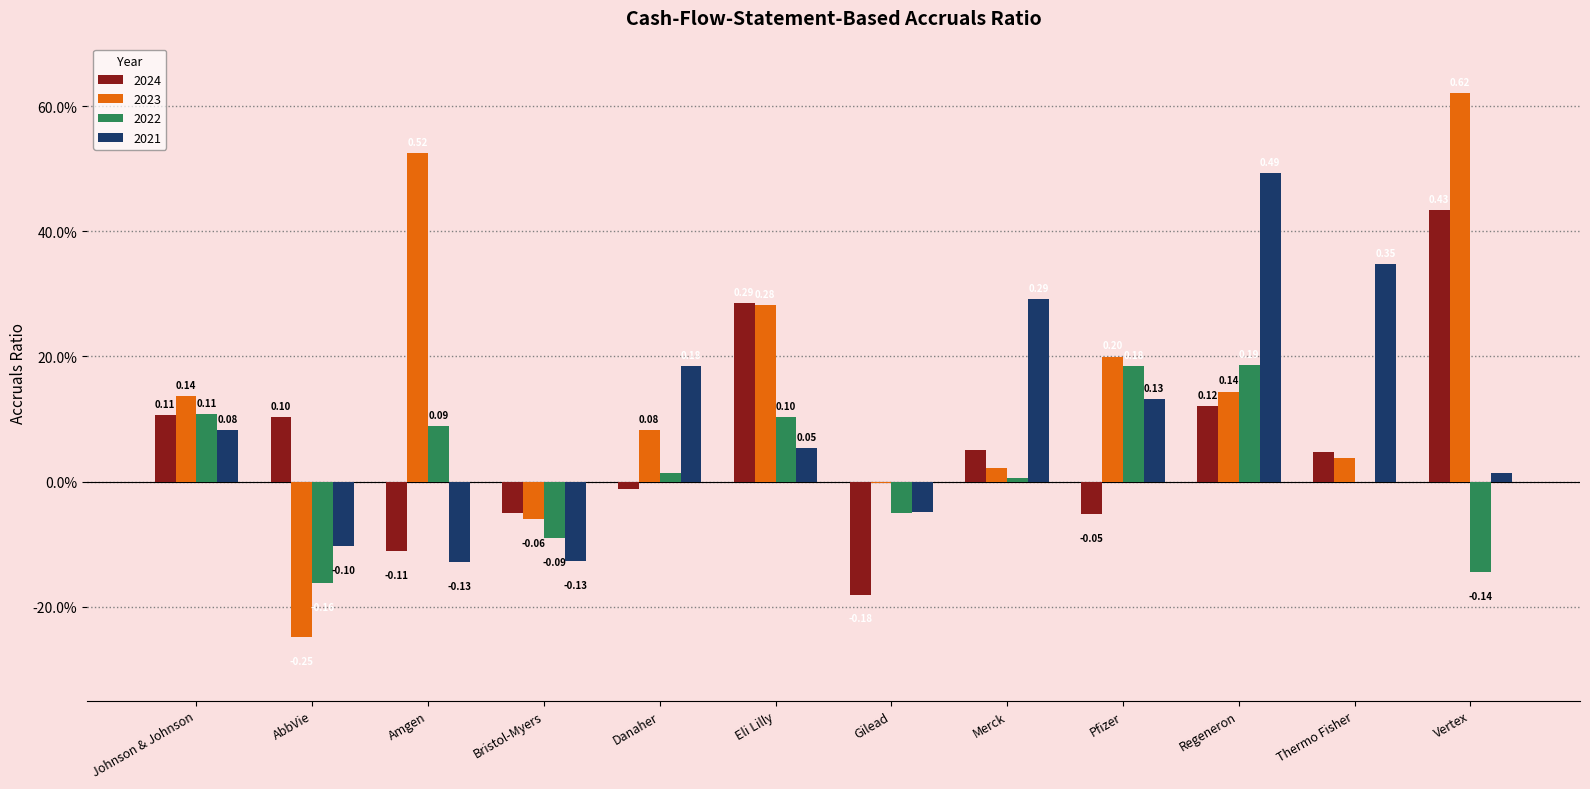

Are the bars grouped side by side (vs. stacked)?

Yes